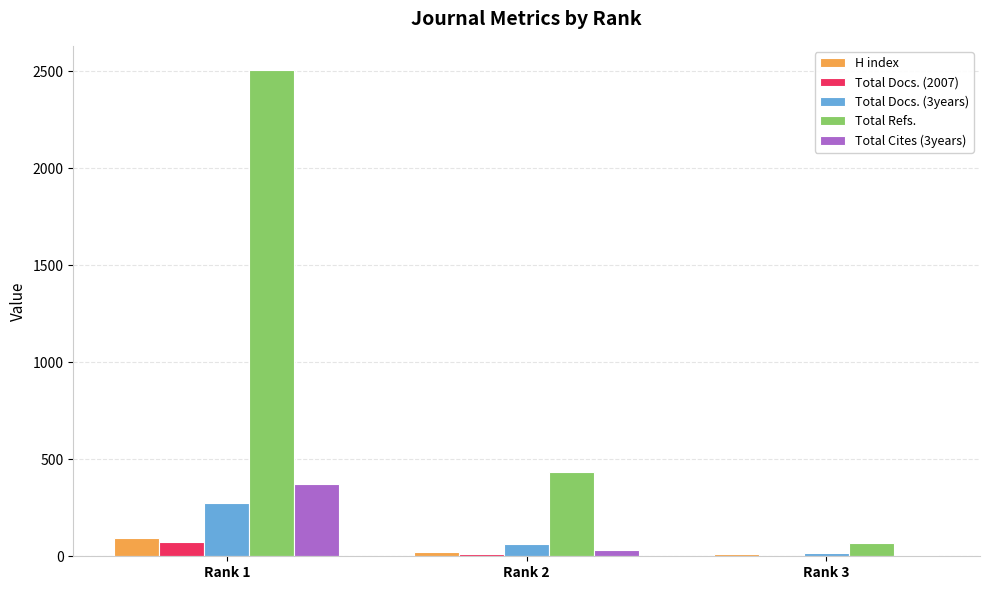

At which label does Total Cites (3years) reach its peak?

Rank 1